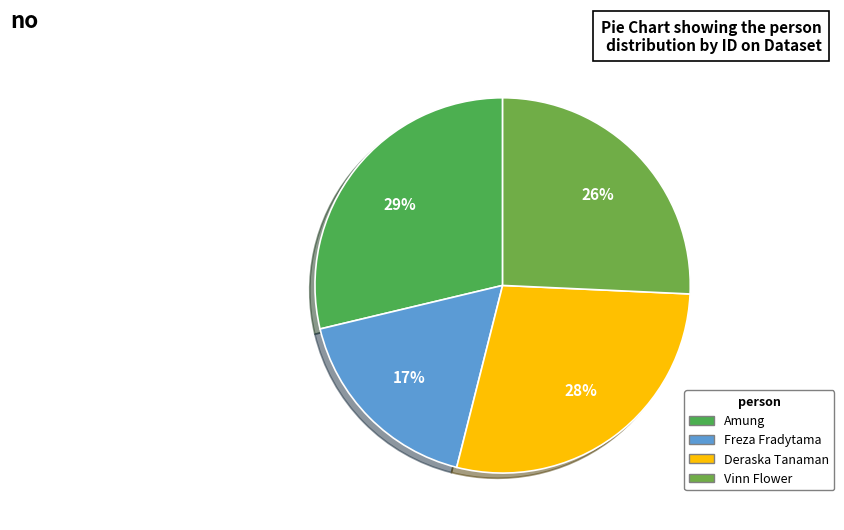

True or false: Vinn Flower accounts for 26% of the total.

True